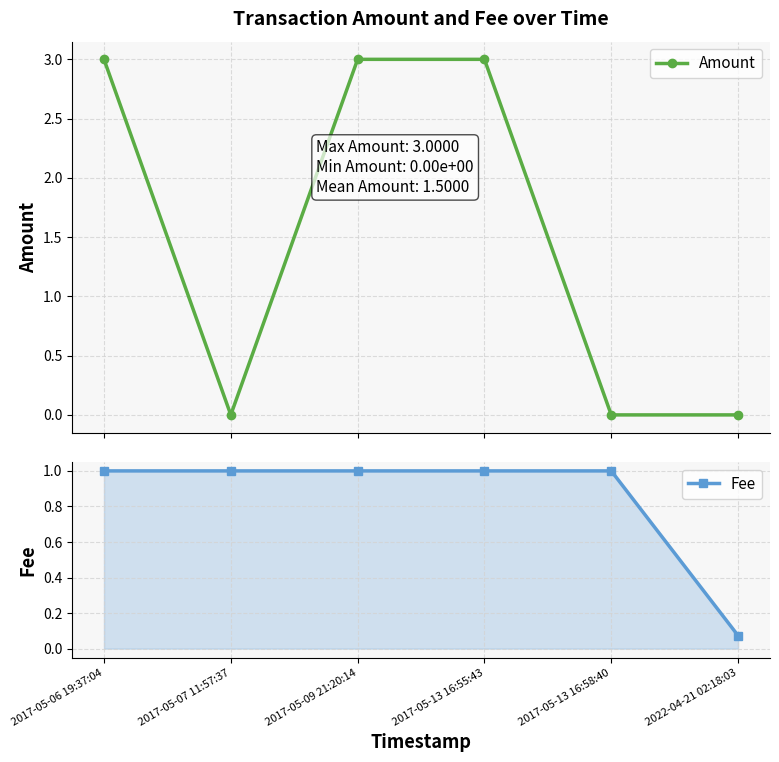

Which series ends up on top after the final intersection of Amount and Fee?

Fee